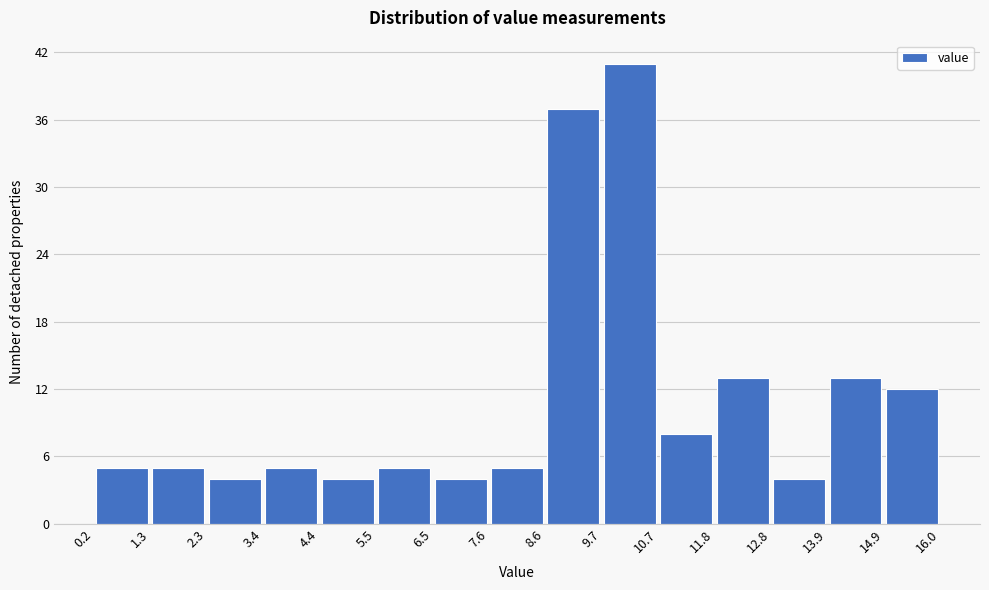

Reading left to right, transcribe this chart: for each bar, give the range it covers on the x-axis and its height. The values are not printed on the chart, so give them approximately, as read against the axis.

0.2 to 1.3: 5
1.3 to 2.3: 5
2.3 to 3.4: 4
3.4 to 4.4: 5
4.4 to 5.5: 4
5.5 to 6.5: 5
6.5 to 7.6: 4
7.6 to 8.6: 5
8.6 to 9.7: 37
9.7 to 10.7: 41
10.7 to 11.8: 8
11.8 to 12.8: 13
12.8 to 13.9: 4
13.9 to 14.9: 13
14.9 to 16.0: 12